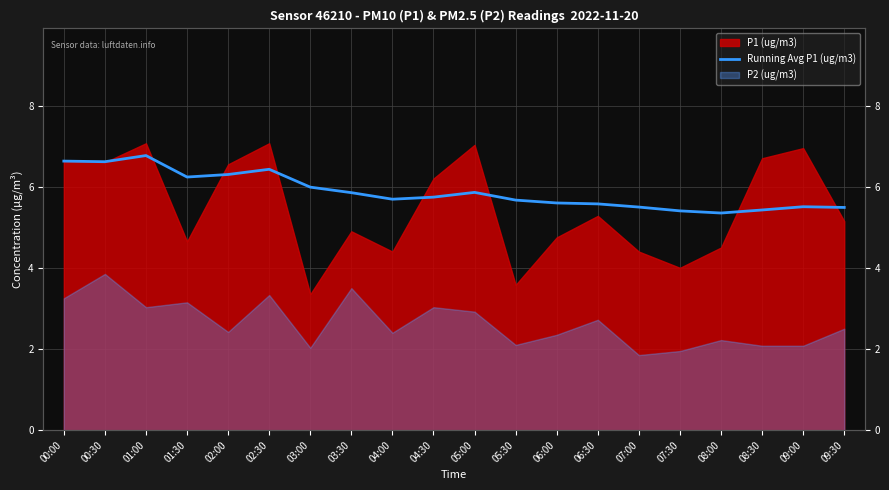

True or false: the data shows 3.5 at 01:00.

False